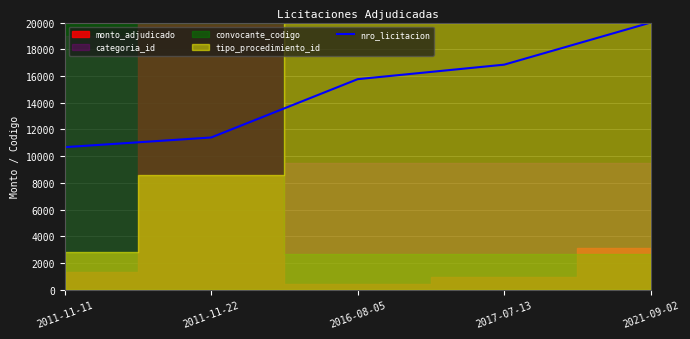

What is the change in value from 2011-11-11 to 2011-11-22?

+724.0